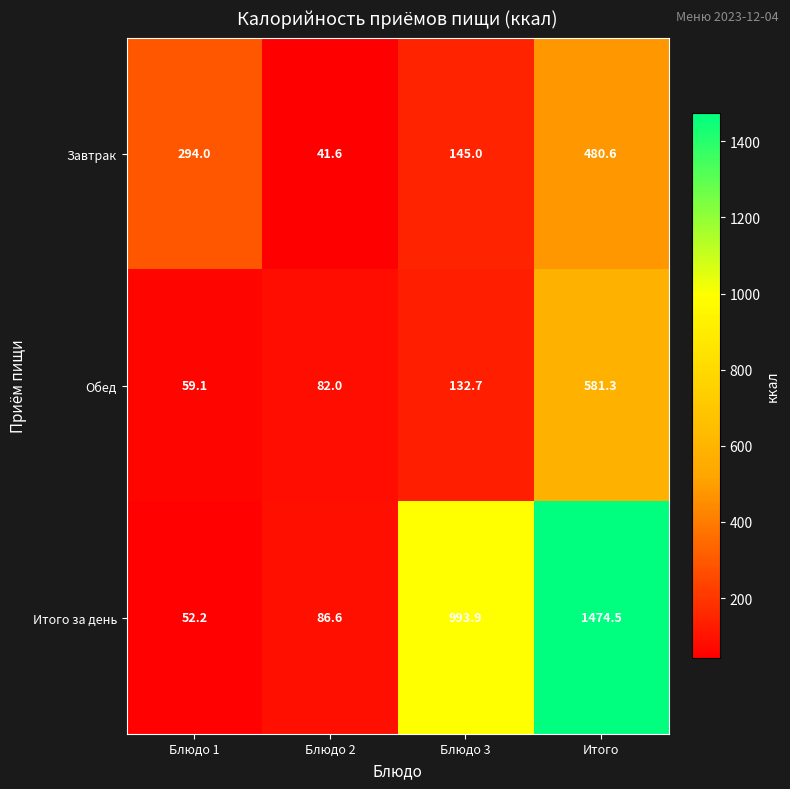

Which series changed the most between Блюдо 1 and Блюдо 2?

Завтрак